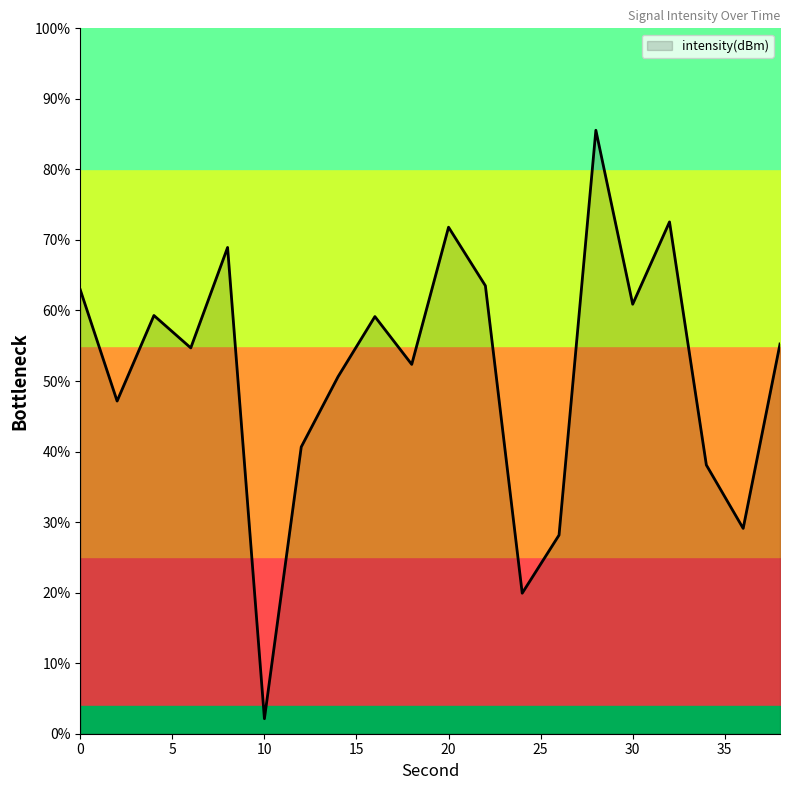

At which category does the chart reach its peak across all series?

28